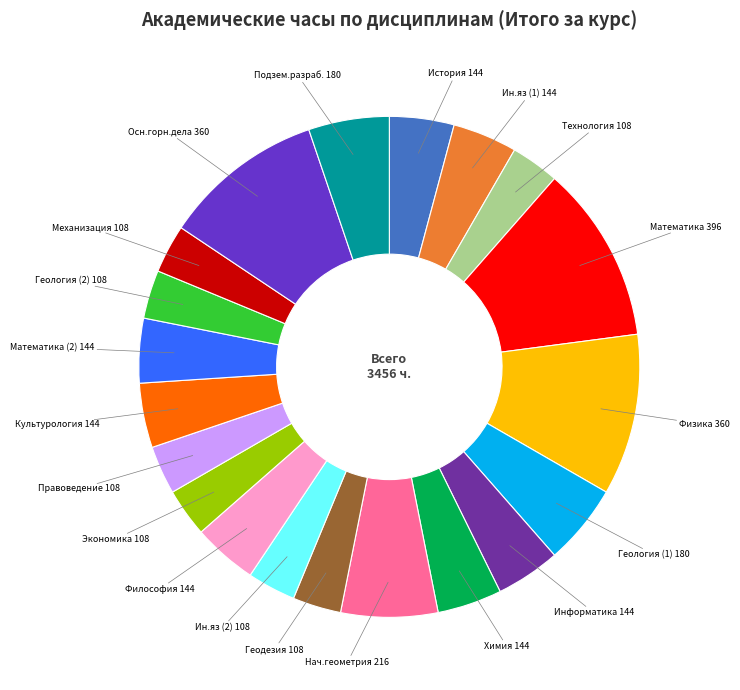

Is there any slice that represents more than half of the pie?

No